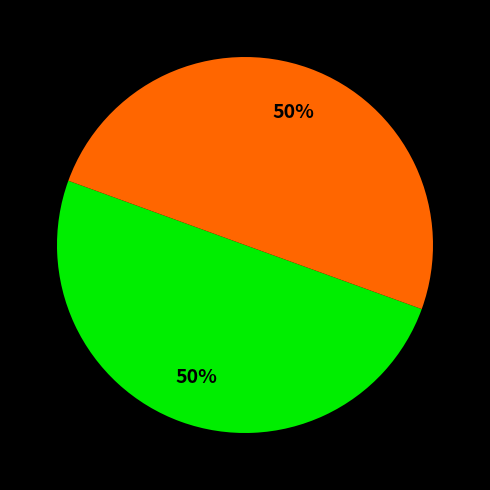

How many segments does this pie chart have?

2